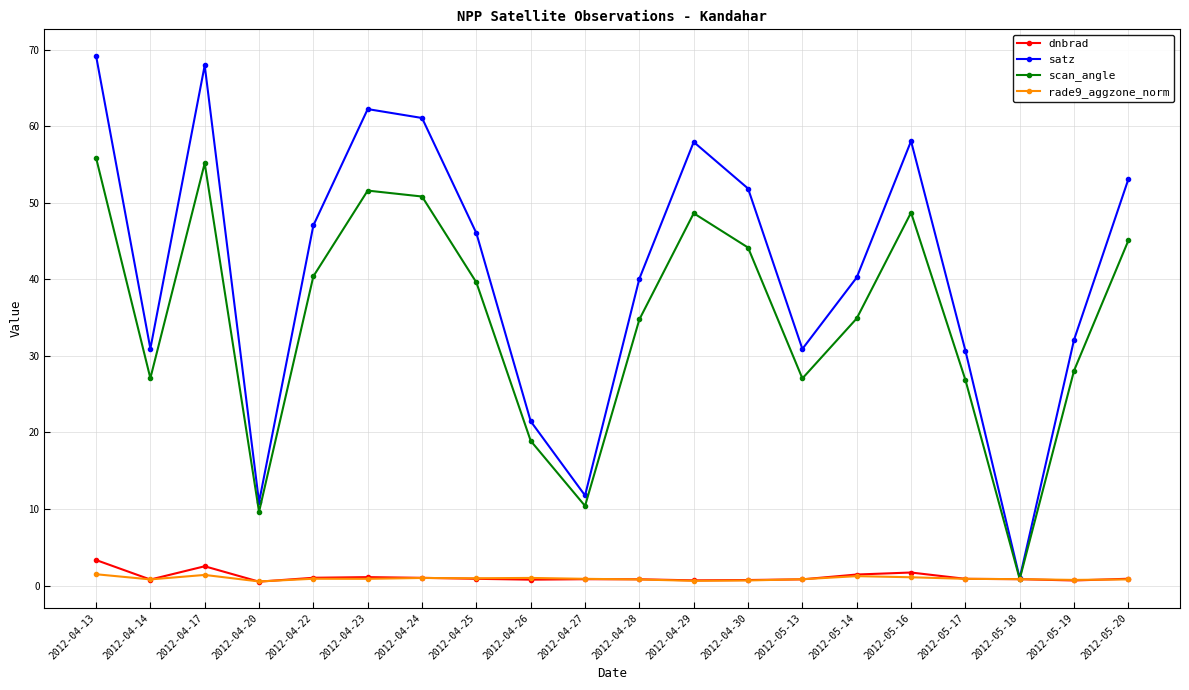

What is the label of the 4th point from the left?

2012-04-20